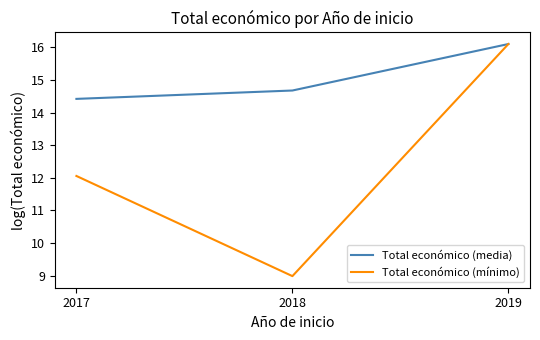

Reading left to right, what are all the values shown in this chart?

Total económico (media): 2017=14.4	2018=14.7	2019=16.1
Total económico (mínimo): 2017=12.1	2018=9.0	2019=16.1